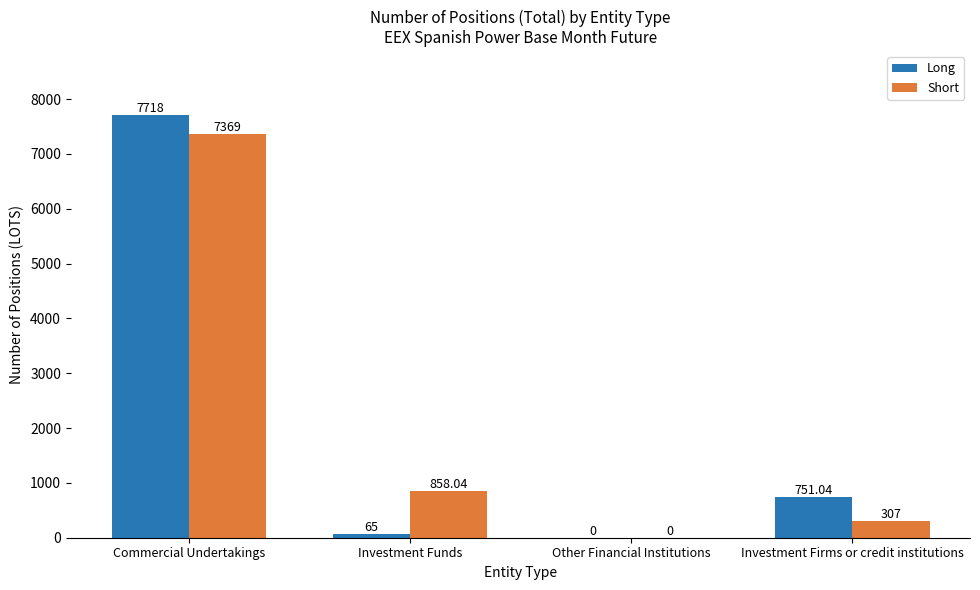

Where is Long nearest to the value 3859?

Investment Firms or credit institutions